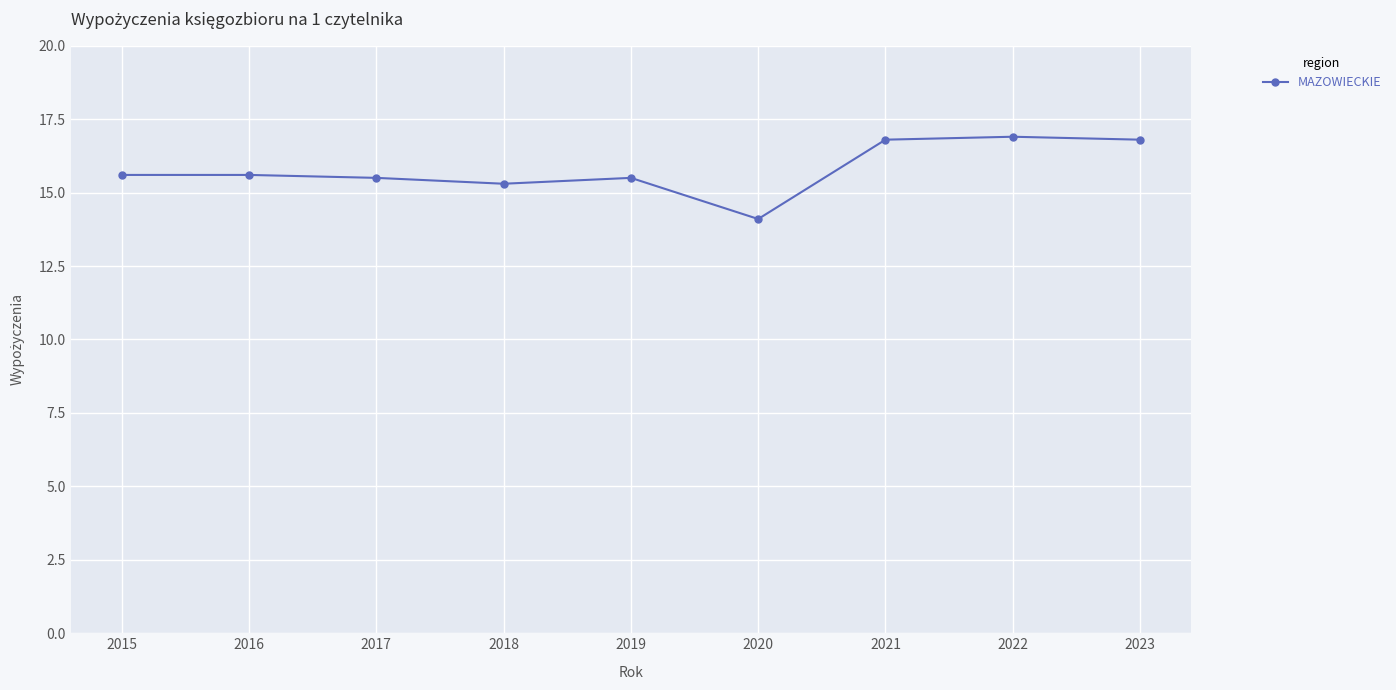

Where is the data nearest to the value 15?

2018